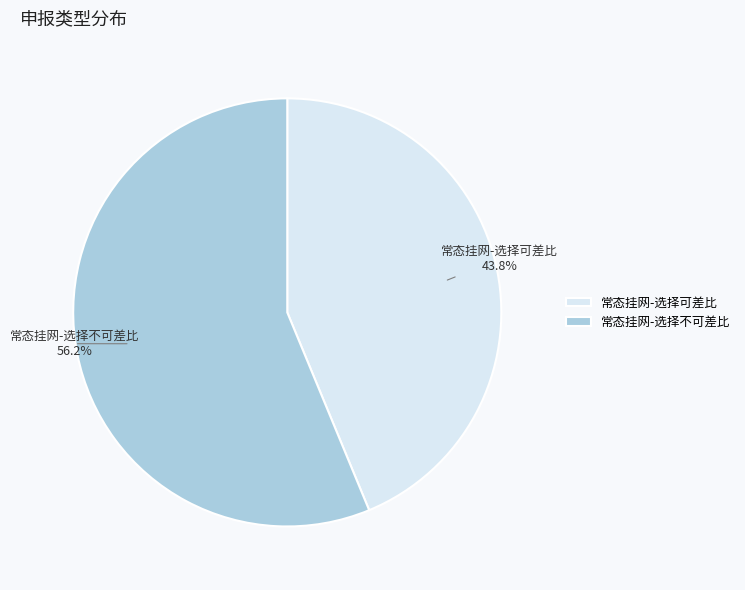

Combined, what portion of the pie is 常态挂网-选择可差比 and 常态挂网-选择不可差比?

100.0%